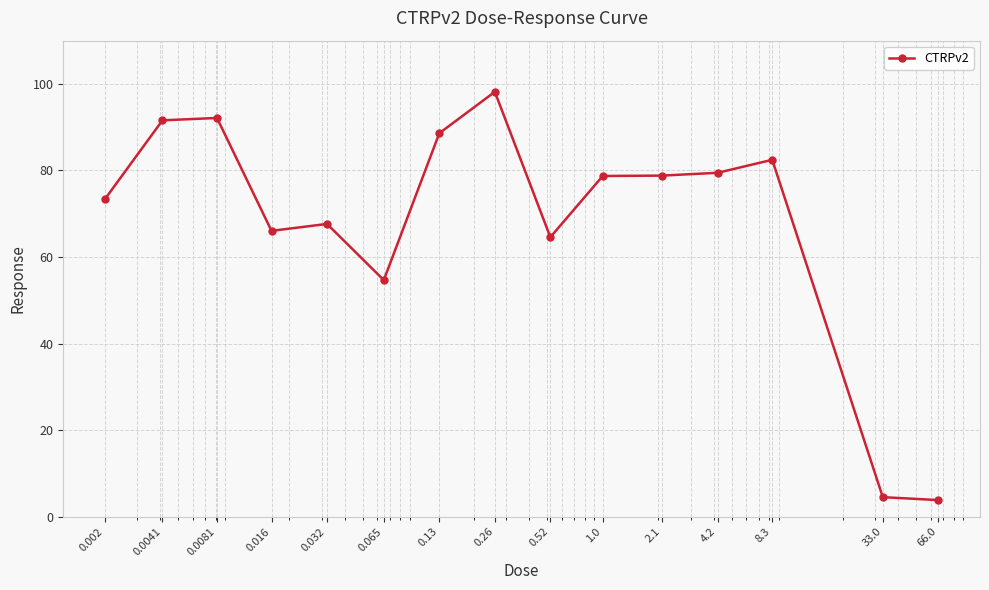

Does the chart display data point markers on the line(s)?

Yes